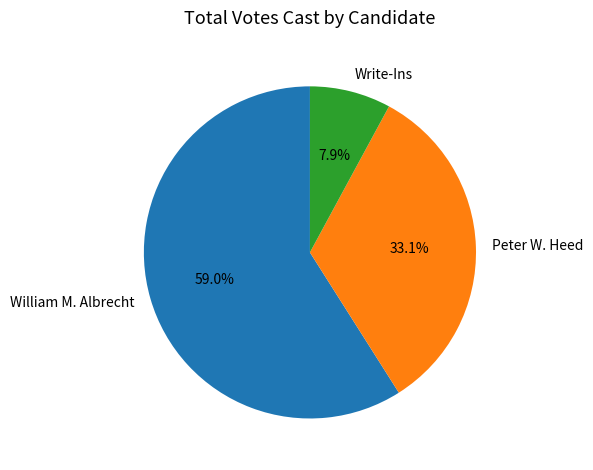

To the nearest percent, what portion does Write-Ins represent?

8%